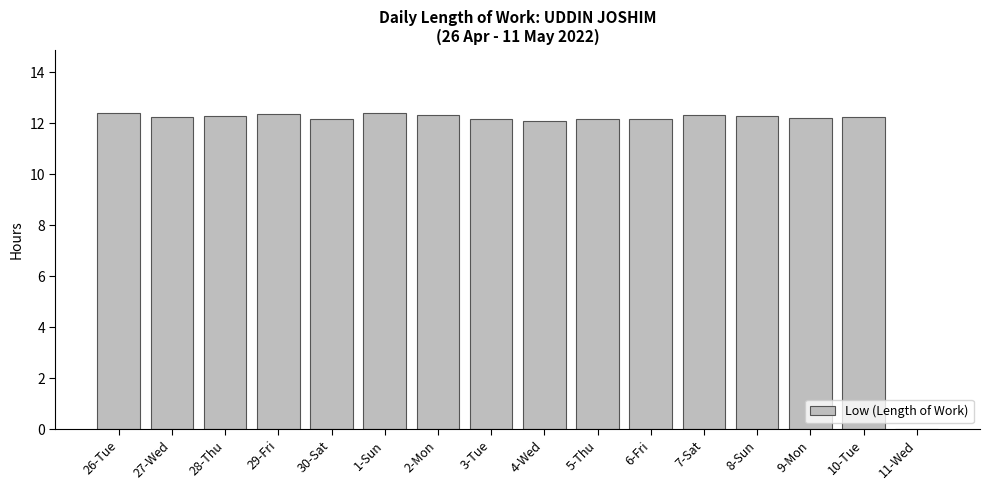

What is the sum of the values at 5-Thu and 27-Wed?

24.4